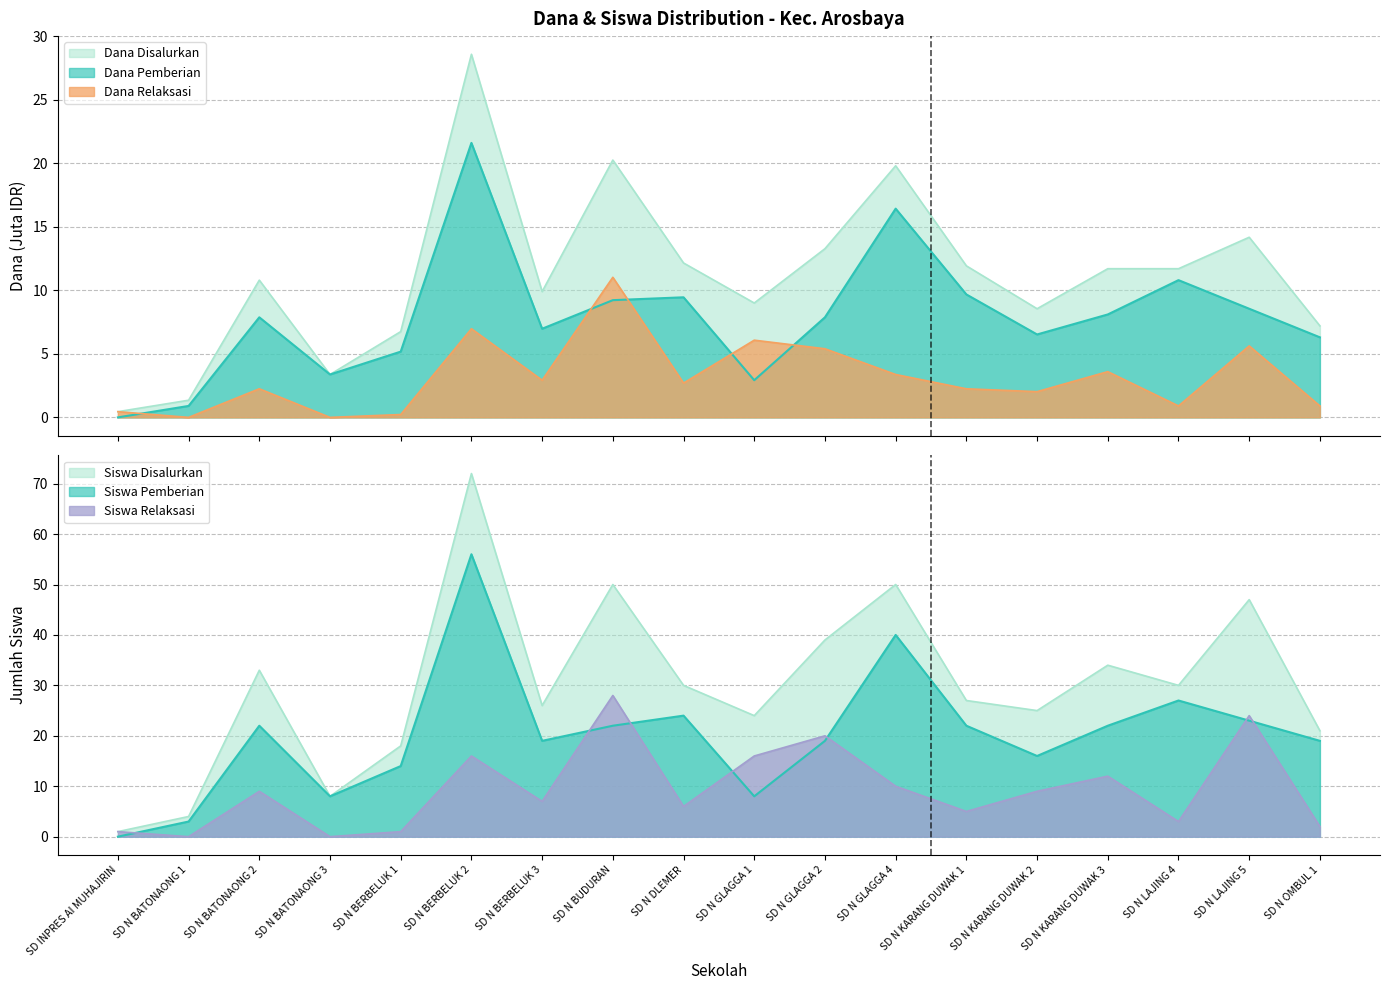

What is the label of the 1st point from the right?

SD N OMBUL 1